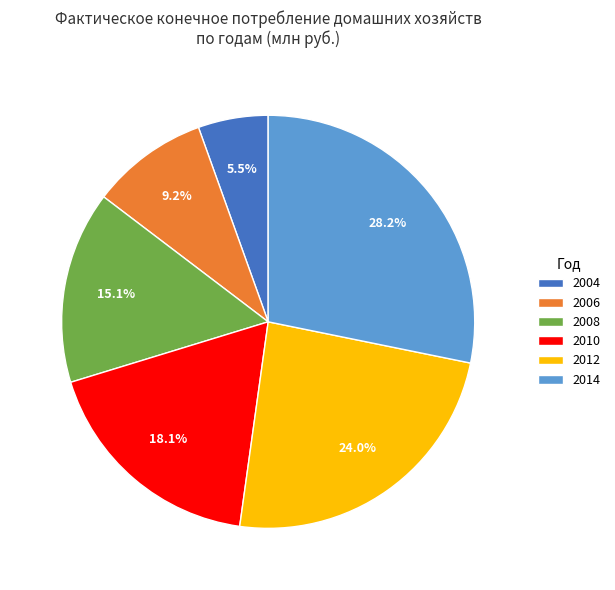

What is the total percentage of 2004 and 2008?

20.6%